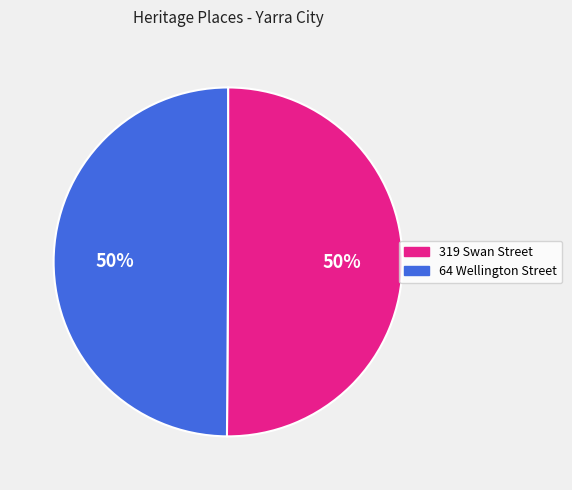

What is the ratio of the value at 64 Wellington Street to the value at 319 Swan Street?

1.0